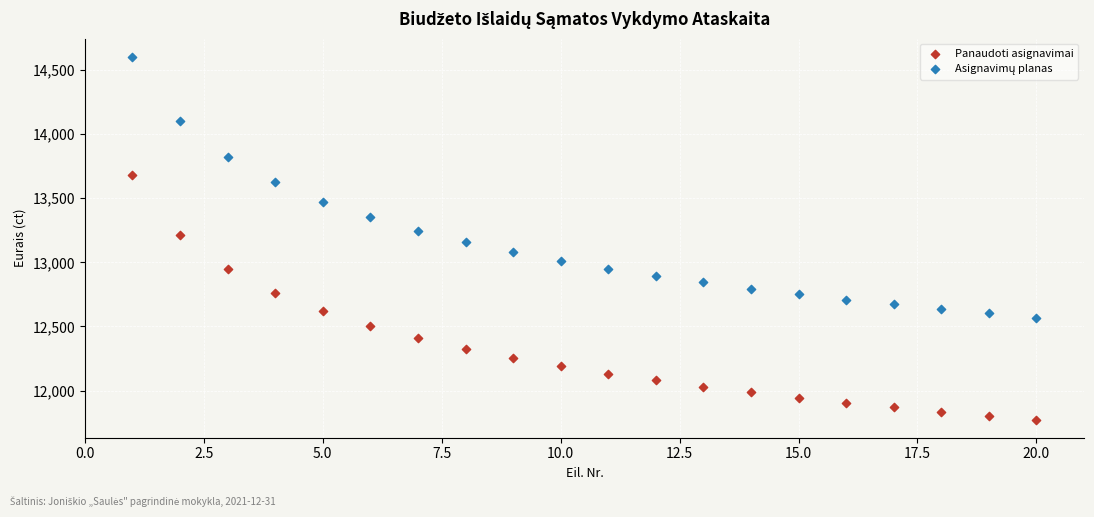

Across all data points, what is the range of Y values (max minus min)?

2824.8